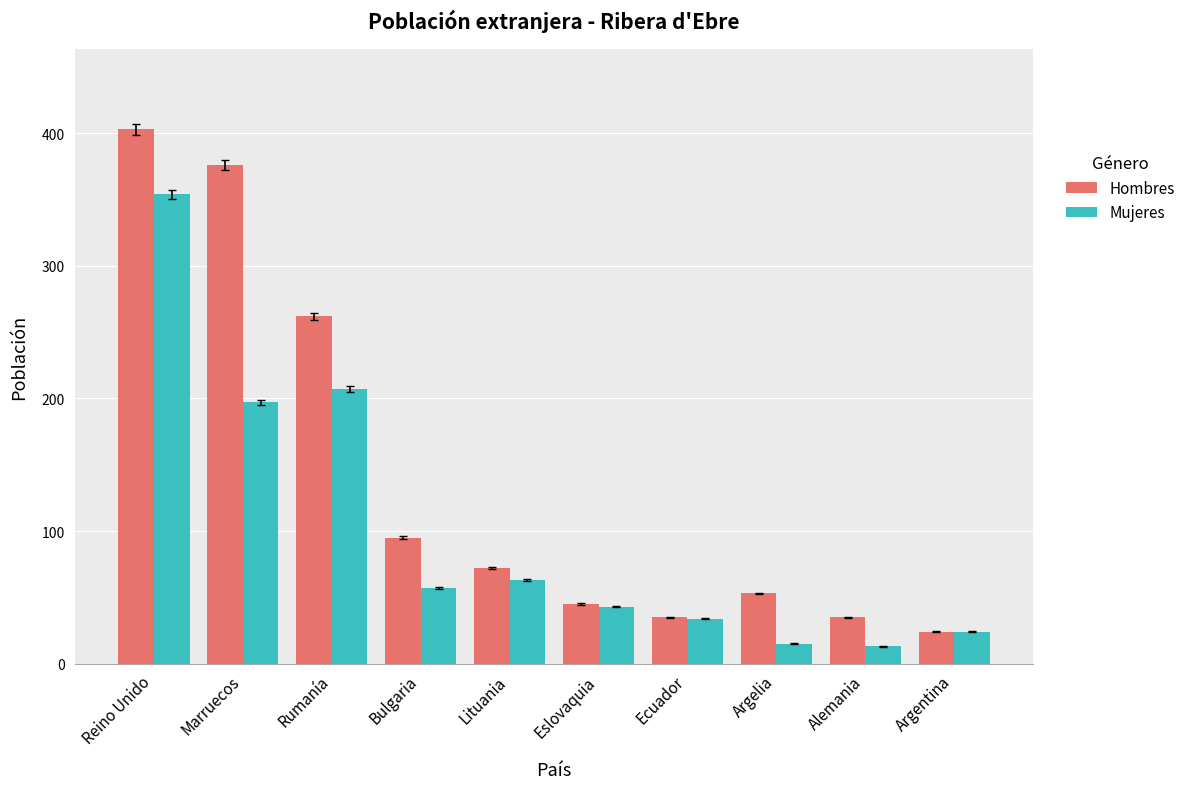

The value of Hombres at Ecuador is 35. True or false?

True